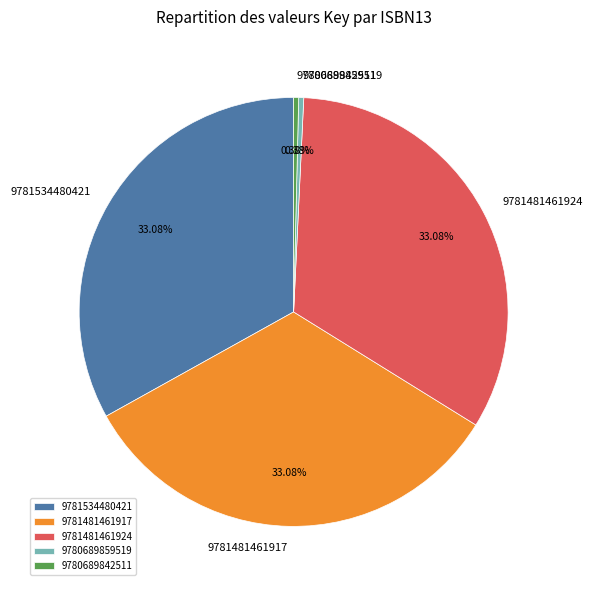

Combined, do 9780689842511 and 9781481461924 account for over 50%?

No